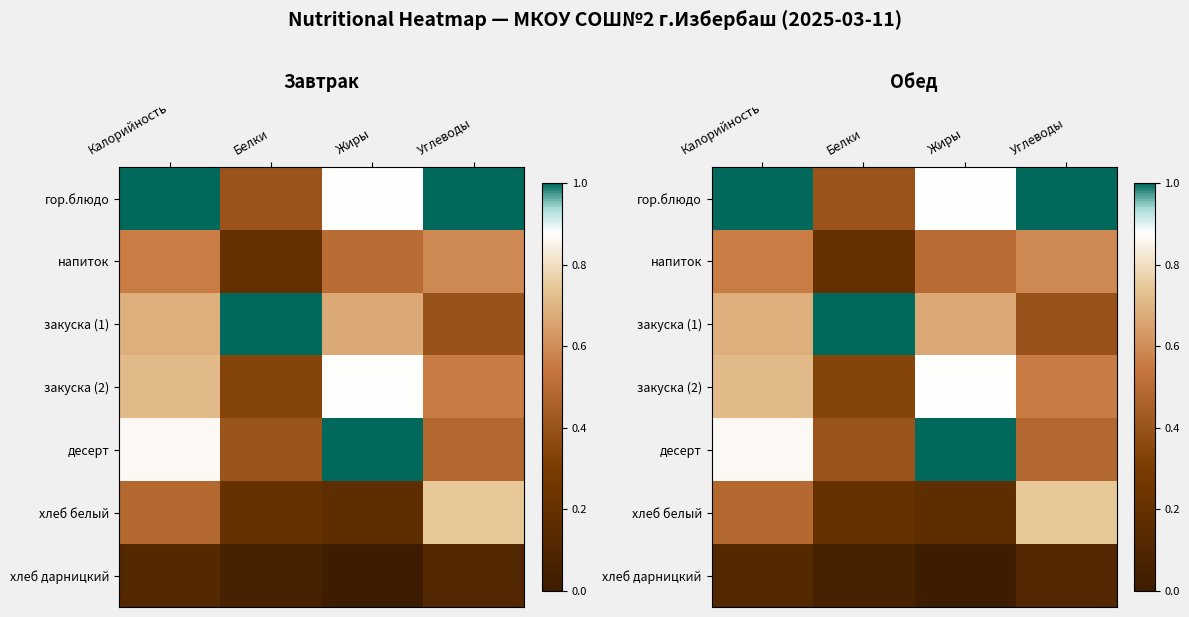

Where is хлеб белый nearest to the value 0?

Жиры